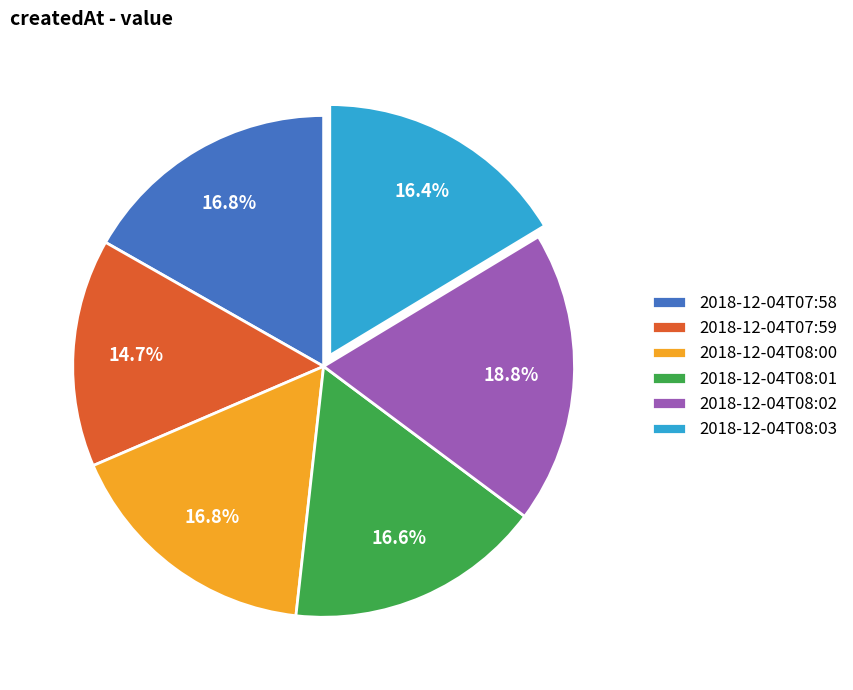

Is there any slice that represents more than half of the pie?

No